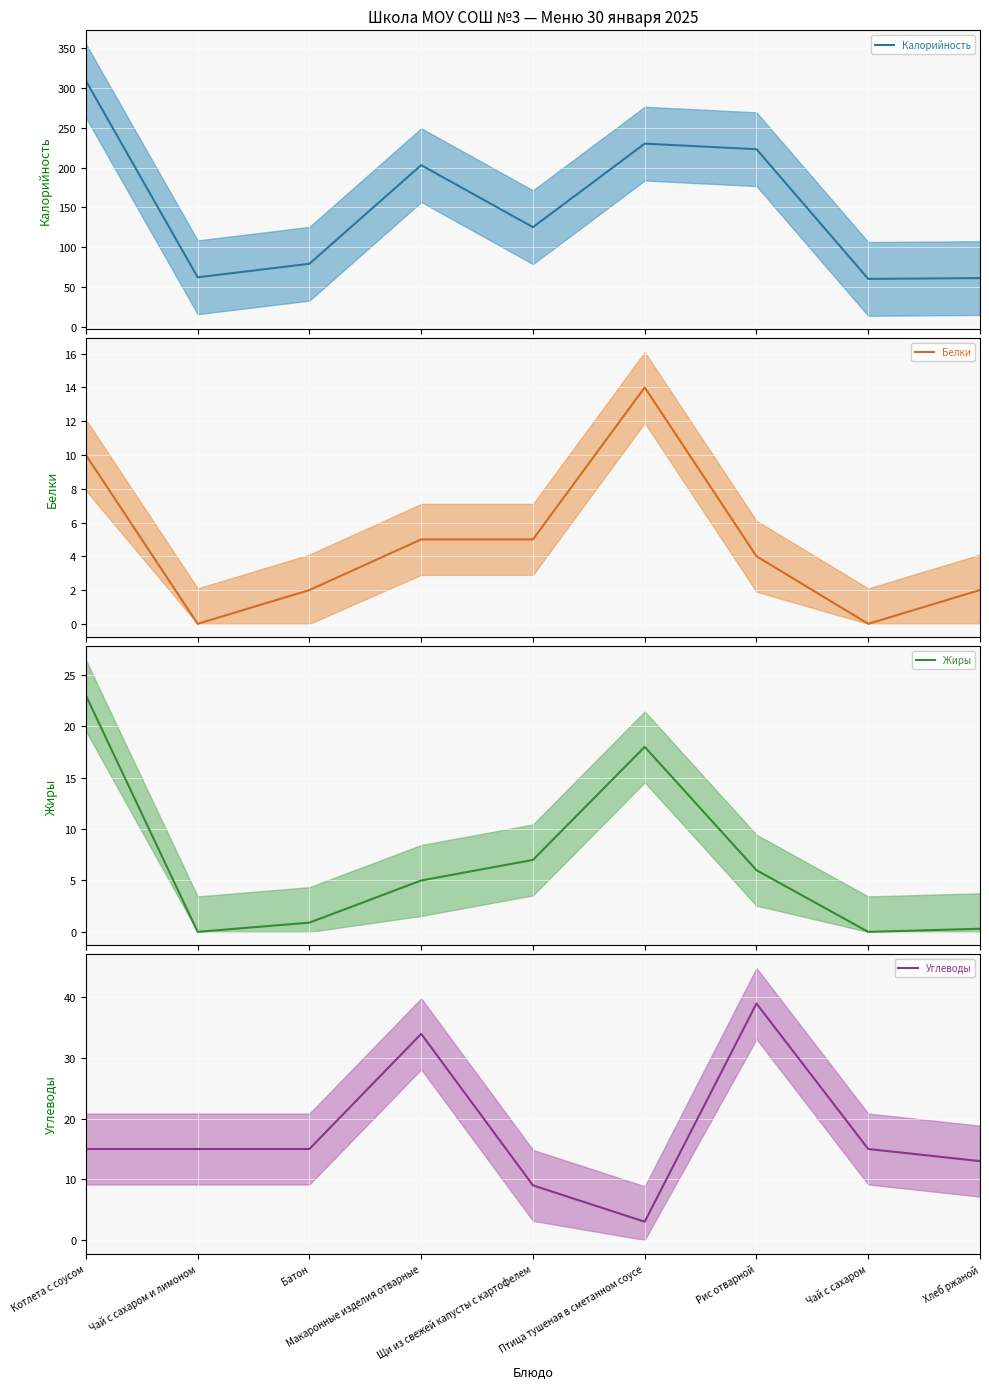

What is the greatest value displayed?

309.0